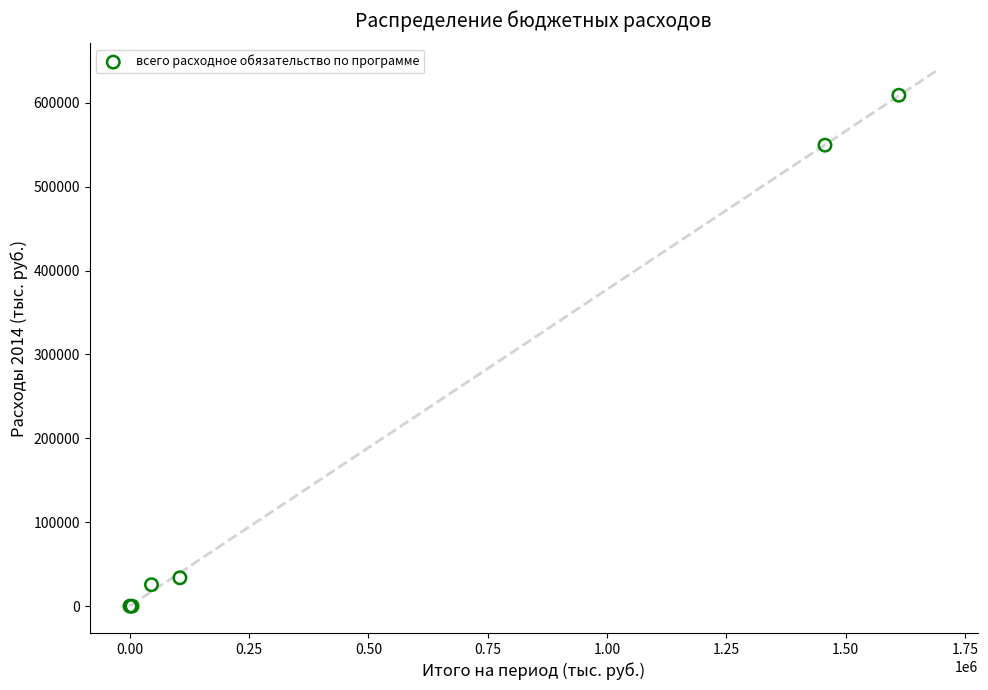

What Y value in the scatter plot is closest to 304424?

549379.7